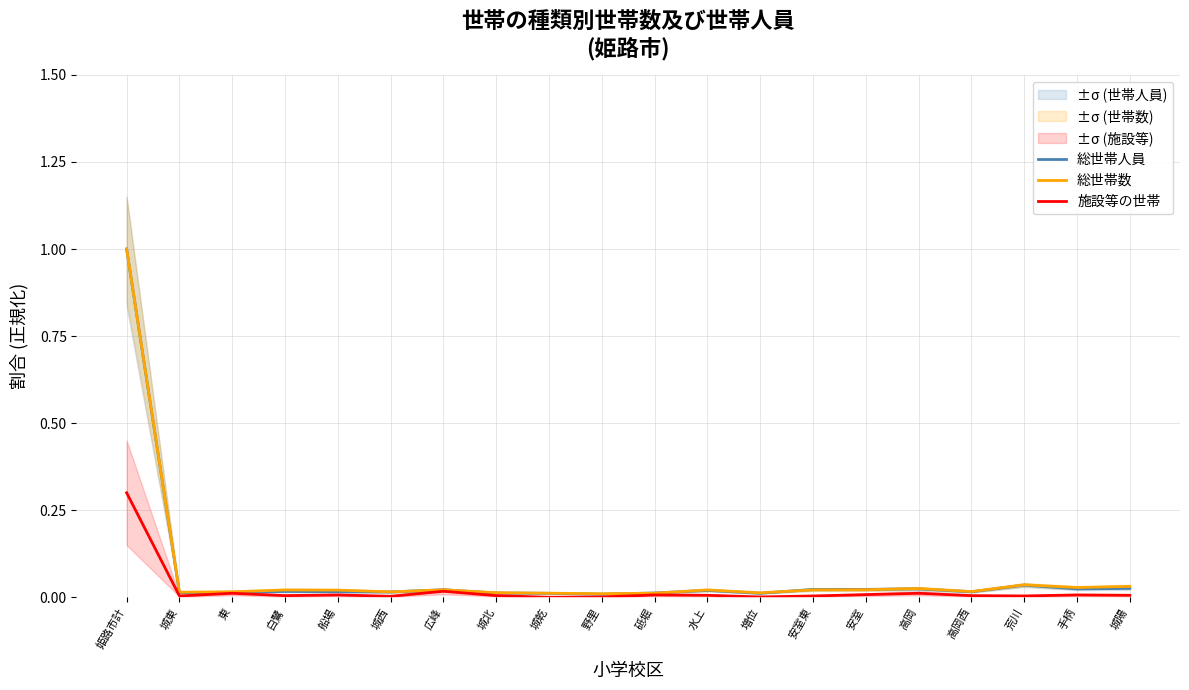

True or false: 総世帯人員 and 施設等の世帯 cross at least once.

False